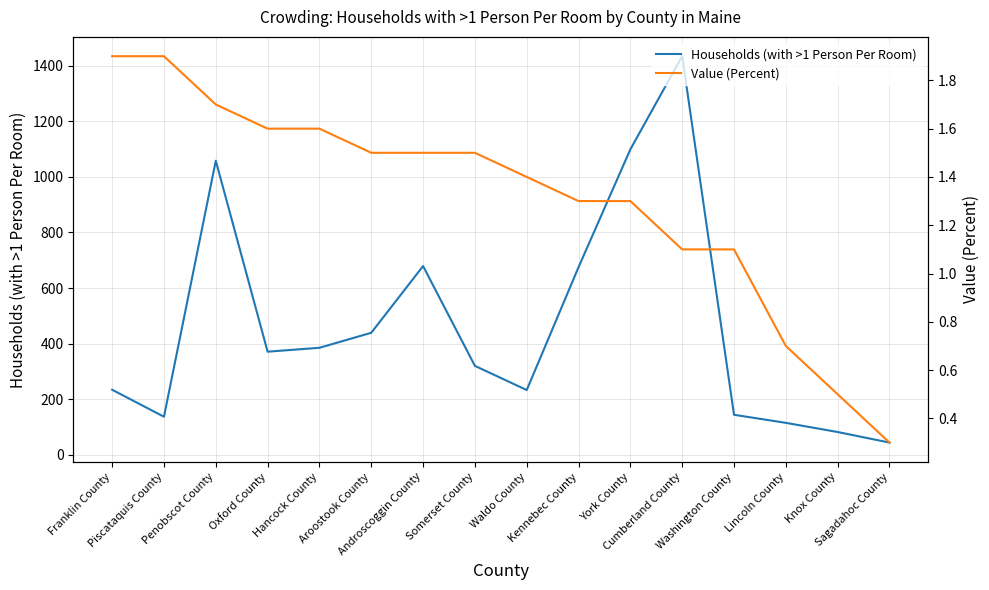

Is it true that Value (Percent) equals 0.1 at Knox County?

False